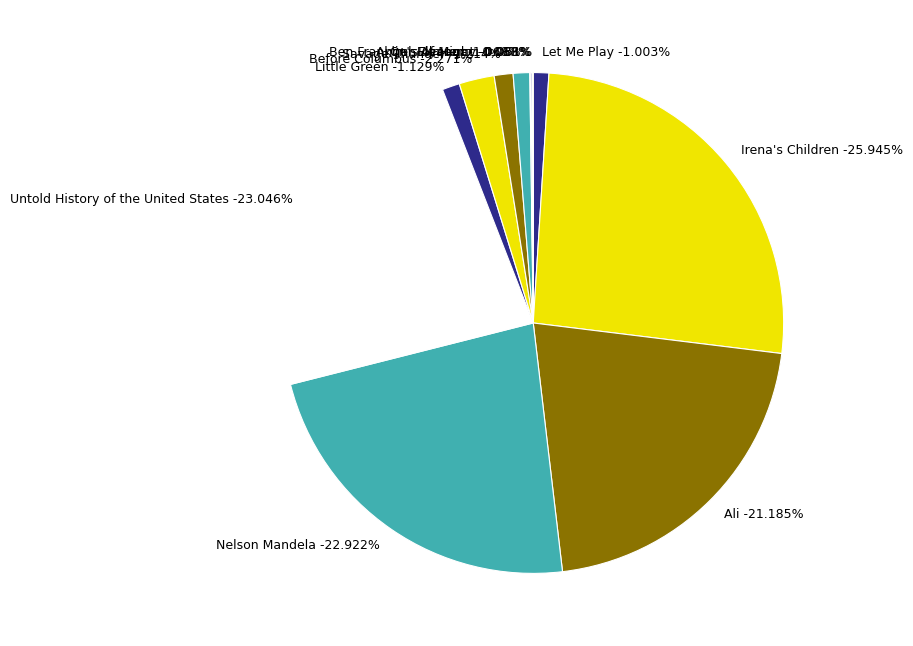

Do Before Columbus and Fly High! together represent more than half of the pie?

No